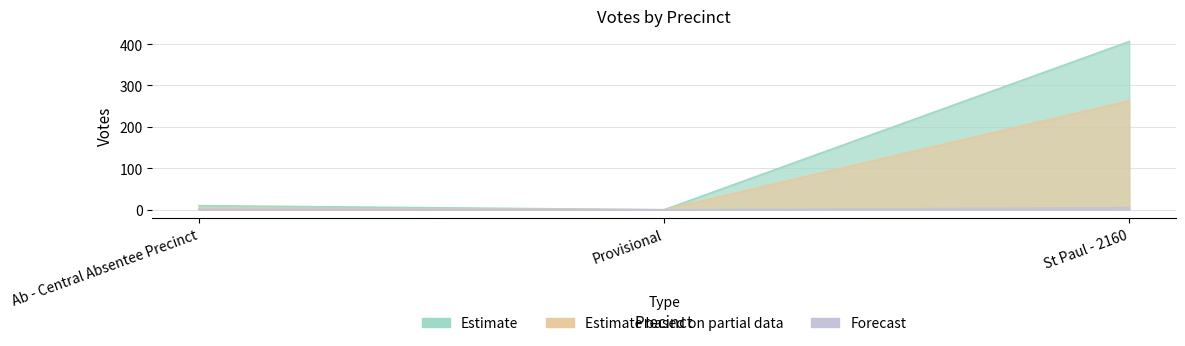

Reading right to left, transcribe all the data shown in this chart.

Kenneth Robert Holbrook: St Paul - 2160=406	Provisional=0	Ab - Central Absentee Precinct=10
Monty Lee Salyer: St Paul - 2160=263	Provisional=0	Ab - Central Absentee Precinct=4
Gregory Vaughn Bailey: St Paul - 2160=5	Provisional=0	Ab - Central Absentee Precinct=1